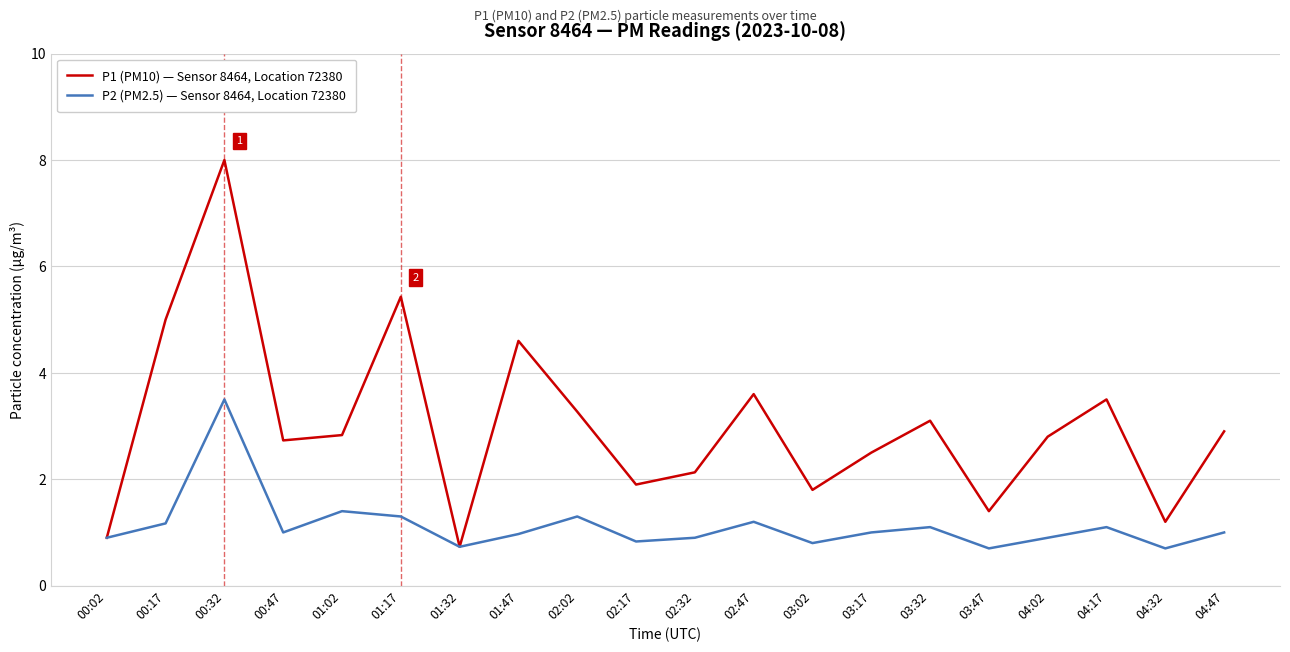

The P2 (PM2.5) — Sensor 8464, Location 72380 series shows 1.3 at 02:02. True or false?

True